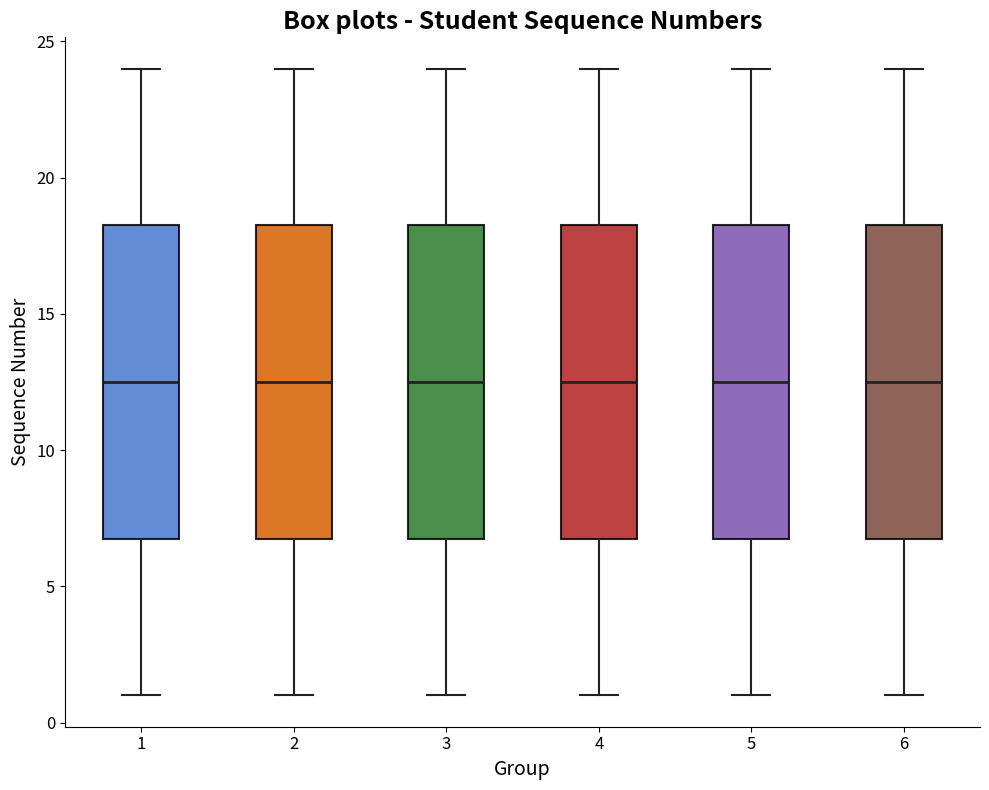

Reading left to right, read every box against the y-axis: the position of its median line, the range the box covers, and the ends of its whiskers. The values are not printed on the chart, so give them approximately, as read against the axis.

1: median 12.5, box 7.0 to 18.5, whiskers 1.0 to 24.0
2: median 12.5, box 7.0 to 18.5, whiskers 1.0 to 24.0
3: median 12.5, box 7.0 to 18.5, whiskers 1.0 to 24.0
4: median 12.5, box 7.0 to 18.5, whiskers 1.0 to 24.0
5: median 12.5, box 7.0 to 18.5, whiskers 1.0 to 24.0
6: median 12.5, box 7.0 to 18.5, whiskers 1.0 to 24.0